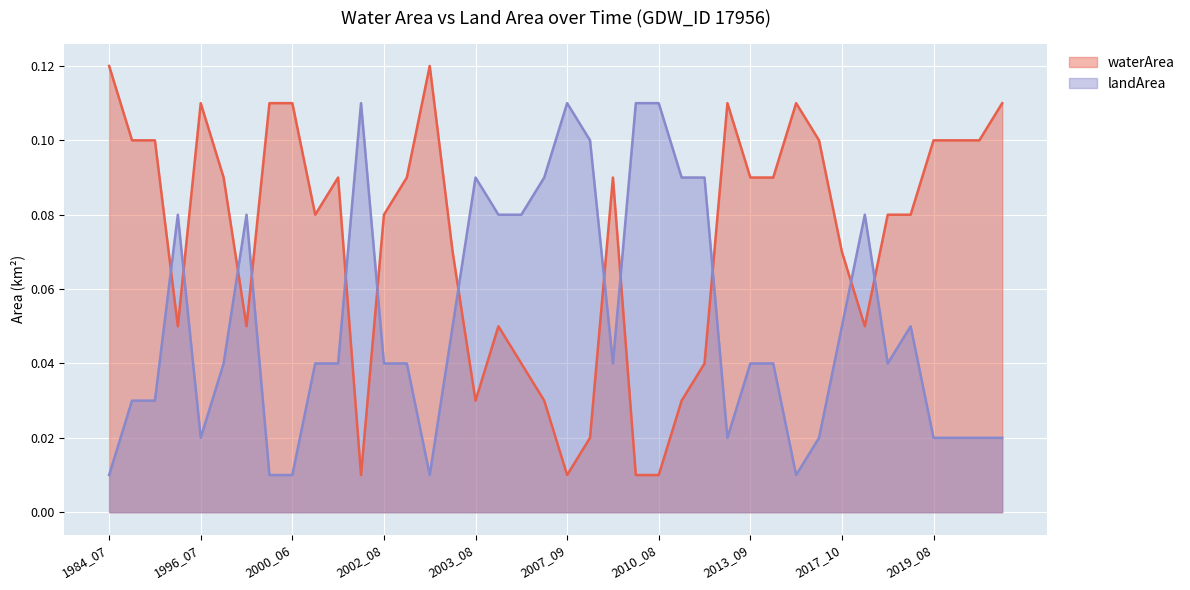

Does the chart display data point markers on the line(s)?

No